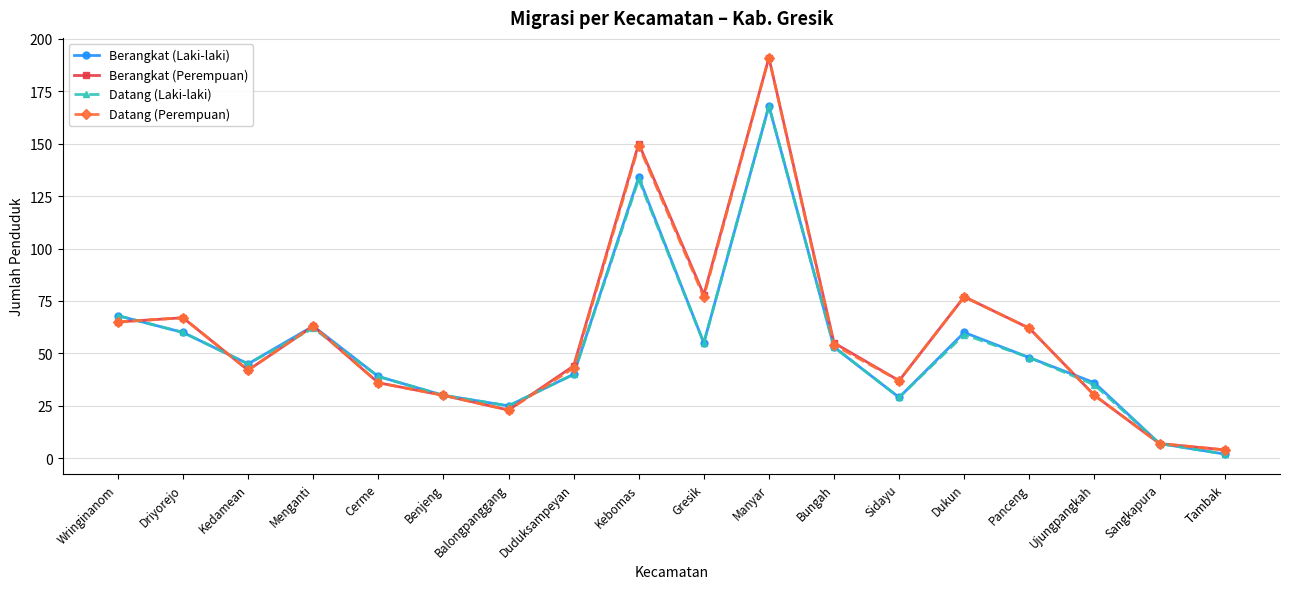

Reading right to left, list all the values displayed in this chart.

Berangkat (Laki-laki): Tambak=2	Sangkapura=7	Ujungpangkah=36	Panceng=48	Dukun=60	Sidayu=29	Bungah=53	Manyar=168	Gresik=55	Kebomas=134	Duduksampeyan=40	Balongpanggang=25	Benjeng=30	Cerme=39	Menganti=63	Kedamean=45	Driyorejo=60	Wringinanom=68
Berangkat (Perempuan): Tambak=4	Sangkapura=7	Ujungpangkah=30	Panceng=62	Dukun=77	Sidayu=37	Bungah=55	Manyar=191	Gresik=78	Kebomas=150	Duduksampeyan=44	Balongpanggang=23	Benjeng=30	Cerme=36	Menganti=63	Kedamean=42	Driyorejo=67	Wringinanom=65
Datang (Laki-laki): Tambak=2	Sangkapura=7	Ujungpangkah=35	Panceng=48	Dukun=59	Sidayu=29	Bungah=53	Manyar=168	Gresik=55	Kebomas=133	Duduksampeyan=40	Balongpanggang=25	Benjeng=30	Cerme=39	Menganti=62	Kedamean=45	Driyorejo=60	Wringinanom=68
Datang (Perempuan): Tambak=4	Sangkapura=7	Ujungpangkah=30	Panceng=62	Dukun=77	Sidayu=37	Bungah=54	Manyar=191	Gresik=77	Kebomas=149	Duduksampeyan=43	Balongpanggang=23	Benjeng=30	Cerme=36	Menganti=63	Kedamean=42	Driyorejo=67	Wringinanom=65